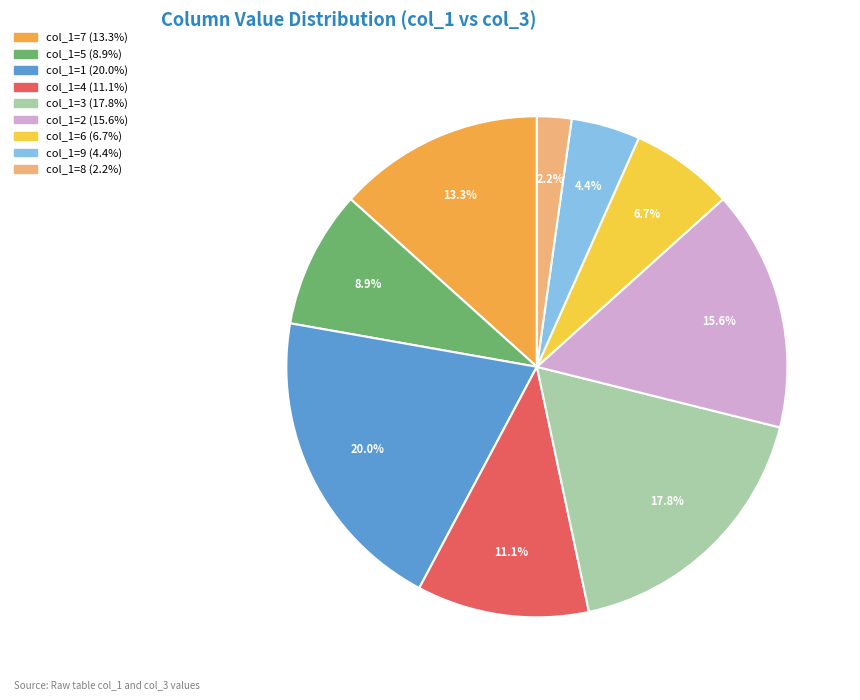

To the nearest percent, what is the average slice percentage?

11%